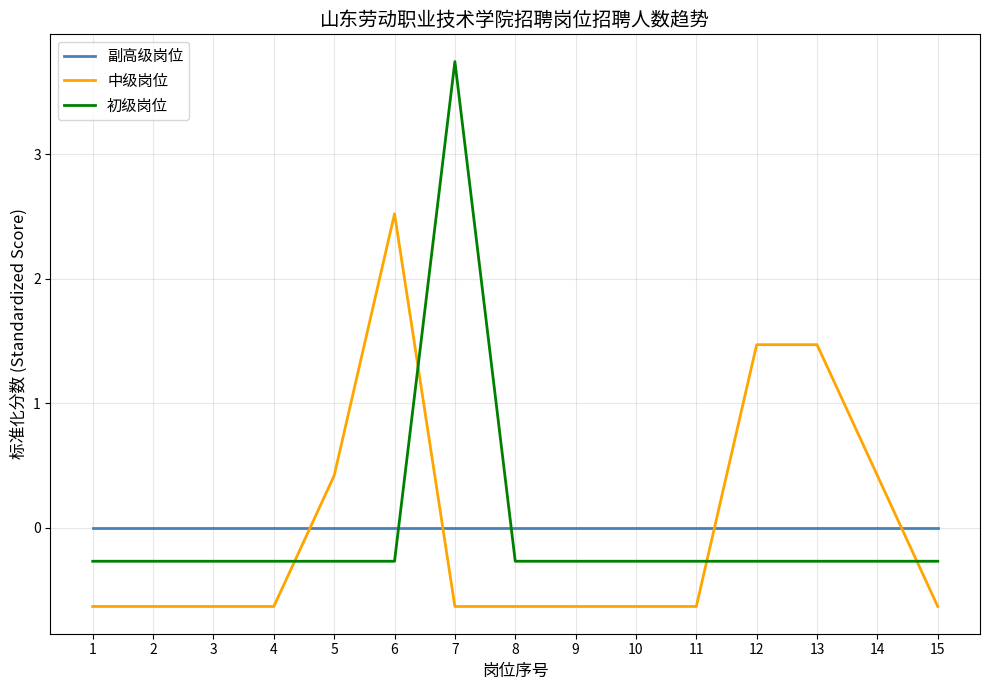

Between 4 and 5, which series saw the biggest shift?

中级岗位